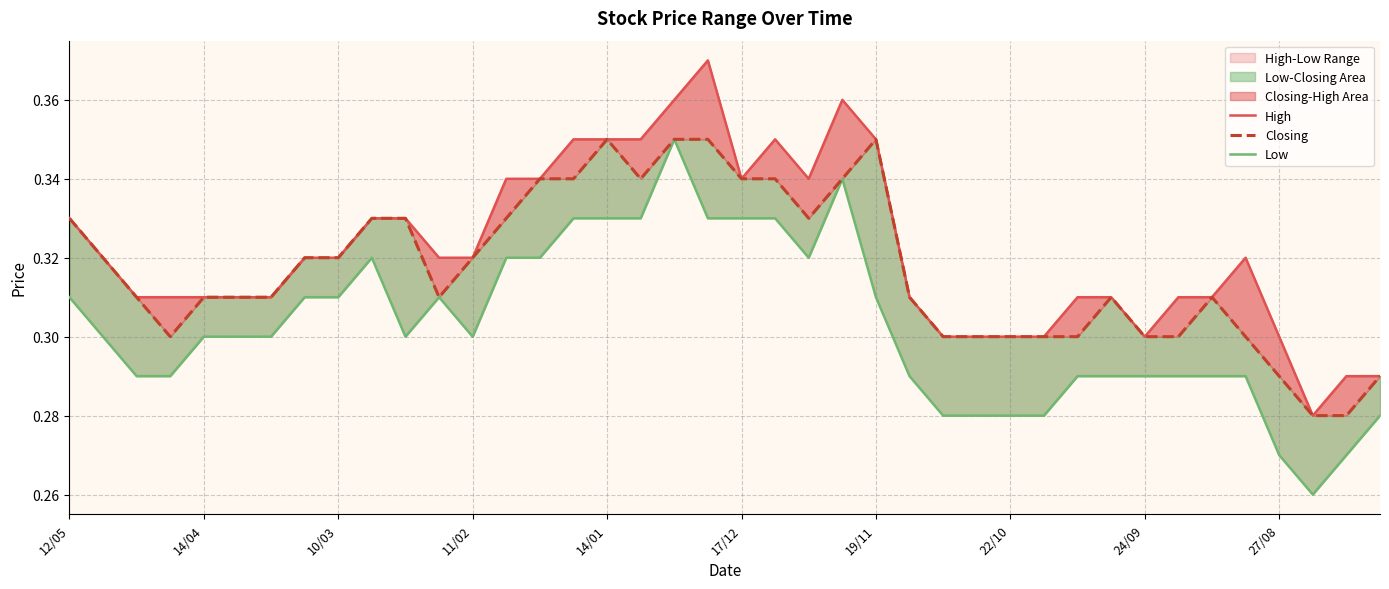

How many categories are shown in the chart?

40